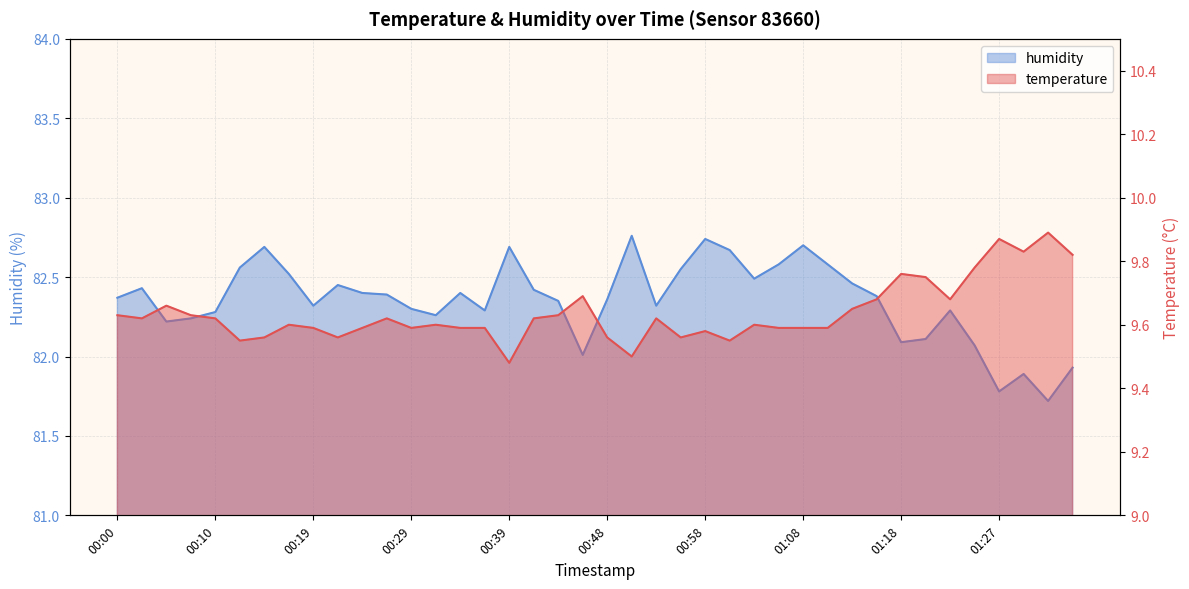

The value of temperature at 00:12 is 9.6. True or false?

True